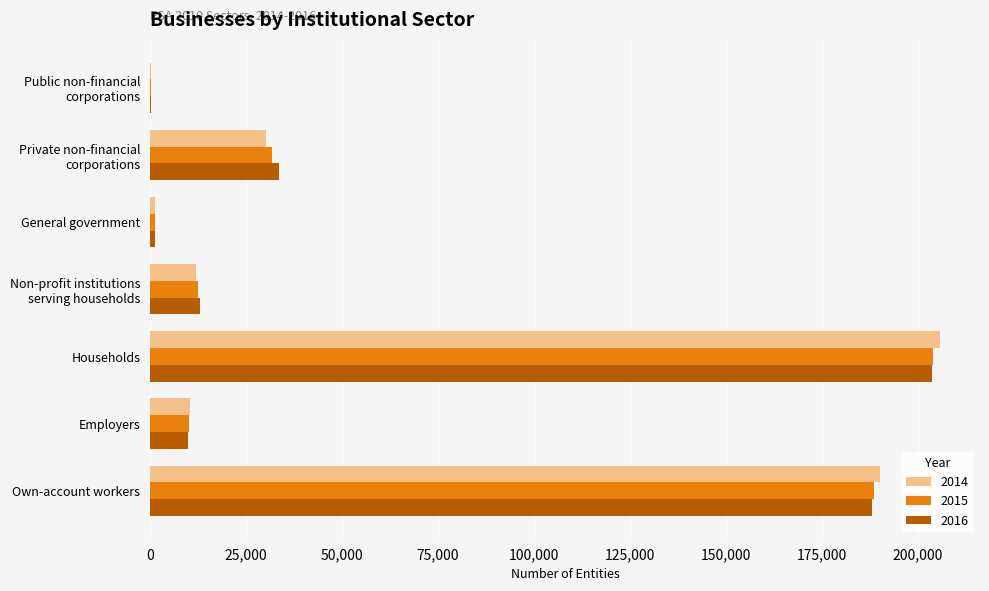

Which series has the largest range (max minus min)?

2014